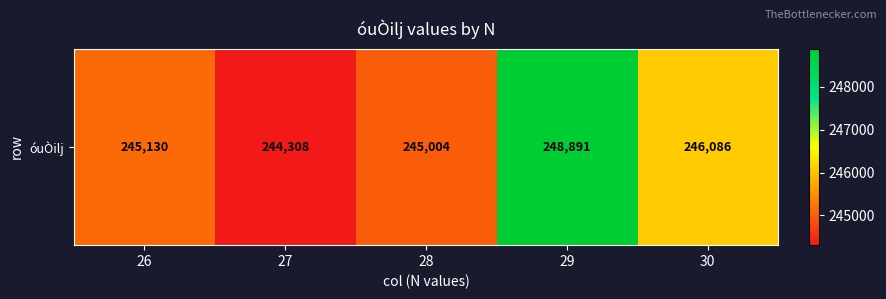

Reading left to right, what are all the values shown in this chart?

26=245130	27=244308	28=245004	29=248891	30=246086